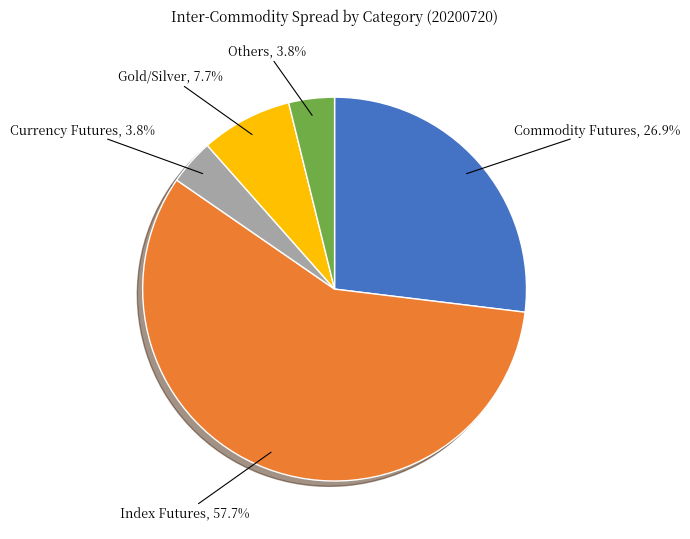

Is there any slice that represents more than half of the pie?

Yes